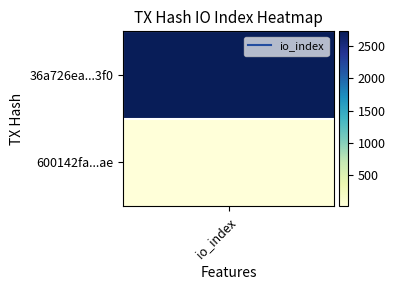

Between 0 and 1, which series saw the biggest shift?

36a726ea1c6e2eab518fd8a18eb079a35bbc3f0